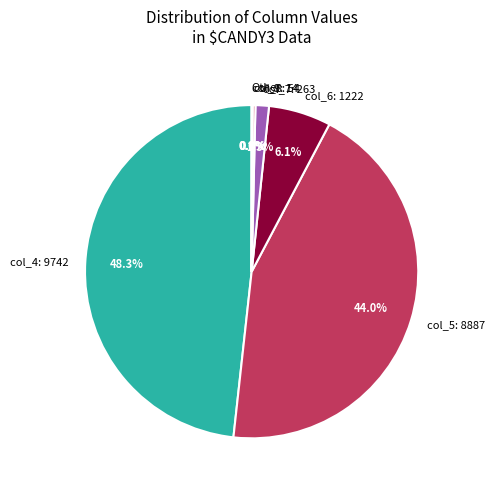

Which slice is the largest?

col_4: 9742